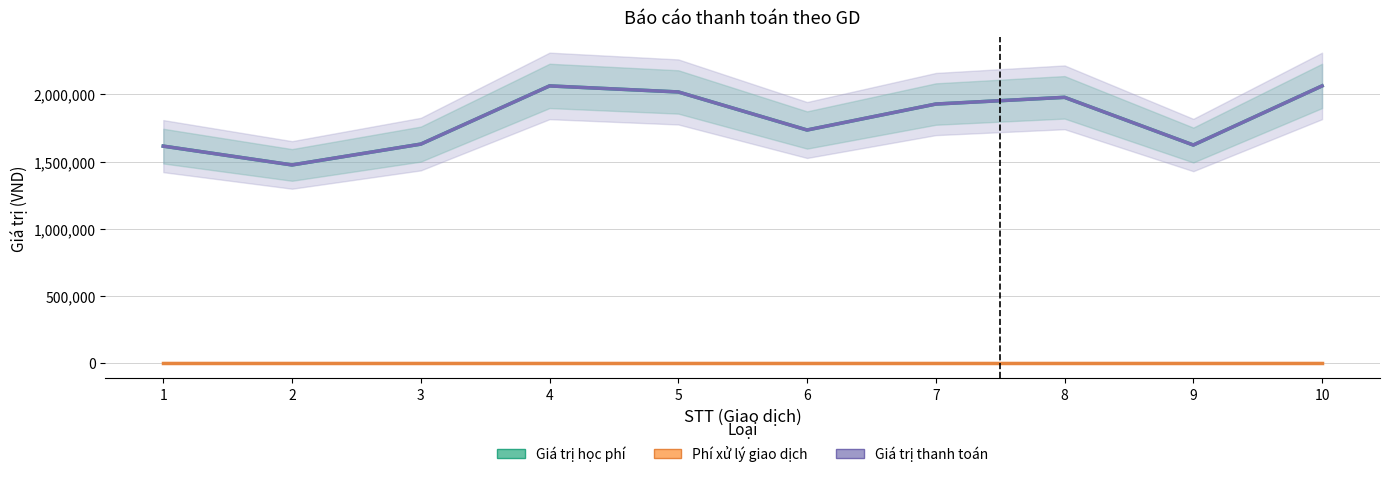

Reading left to right, what are all the values shown in this chart?

Giá trị học phí: 1615000	1475000	1630000	2063220	2018220	1735000	1928220	1978220	1623220	2063220
Phí xử lý giao dịch: 3300	3300	3300	3300	3300	3300	3300	3300	3300	3300
Giá trị thanh toán: 1615000	1475000	1630000	2063220	2018220	1735000	1928220	1978220	1623220	2063220